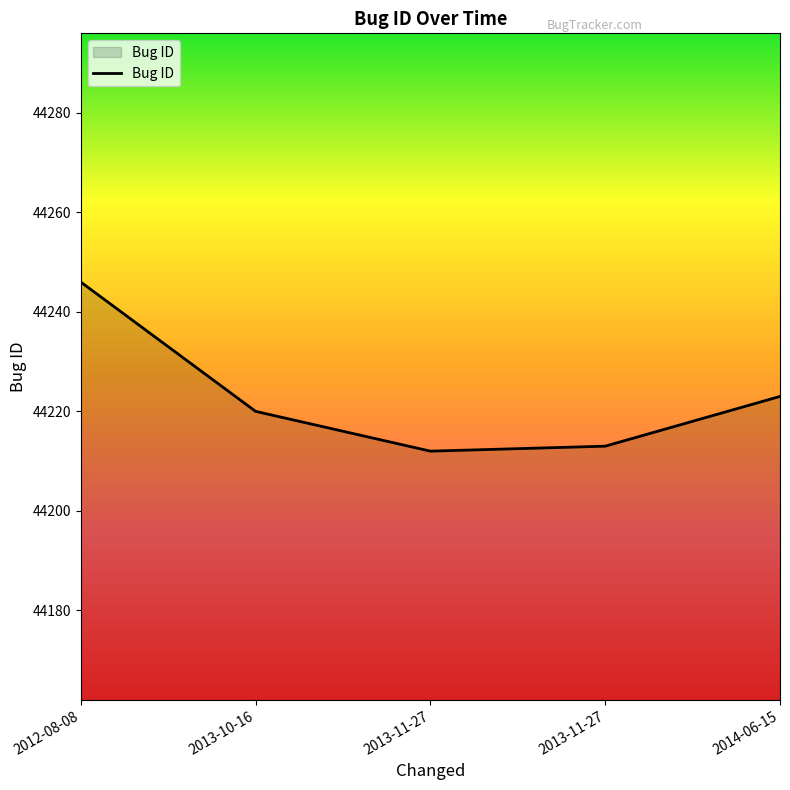

What is the sum of the values at 2013-11-27 and 2014-06-15?

88435